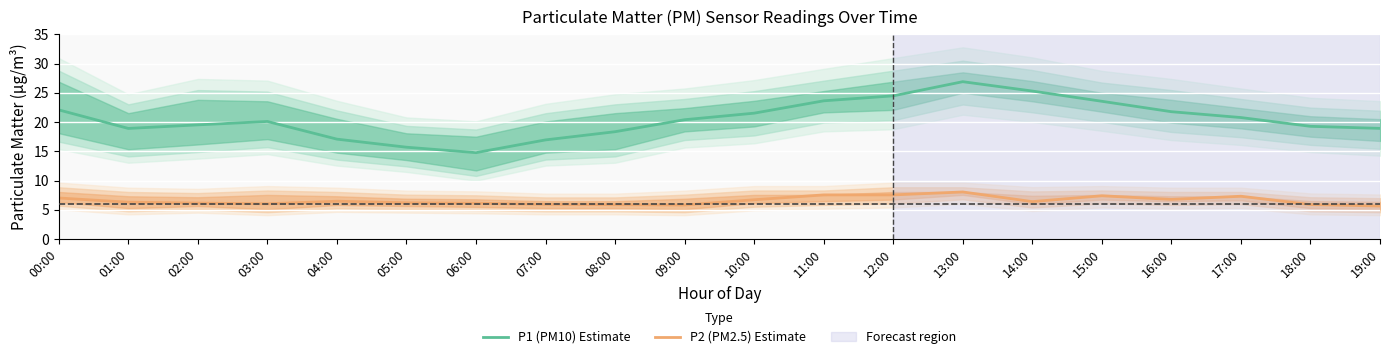

Does the chart display data point markers on the line(s)?

No